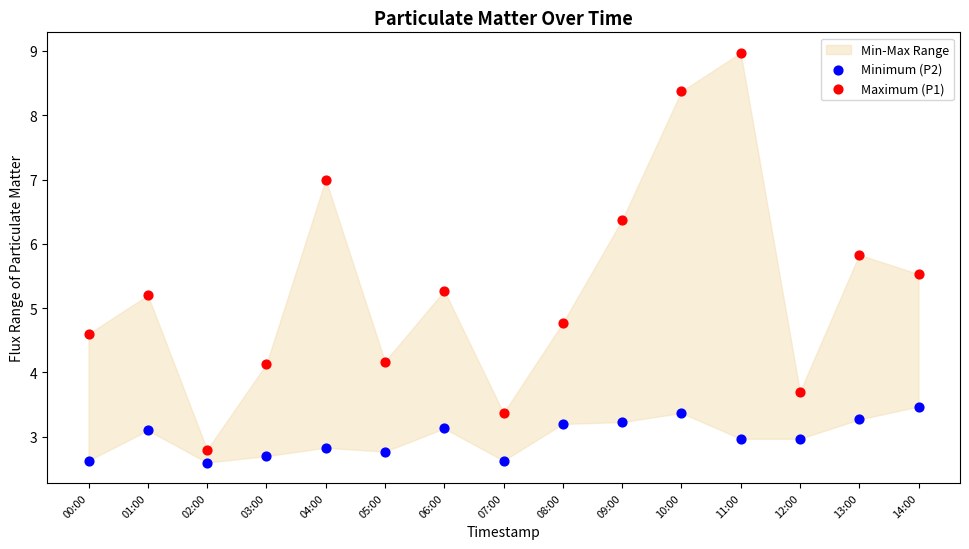

Which series has the widest spread of Y values?

Maximum (P1)